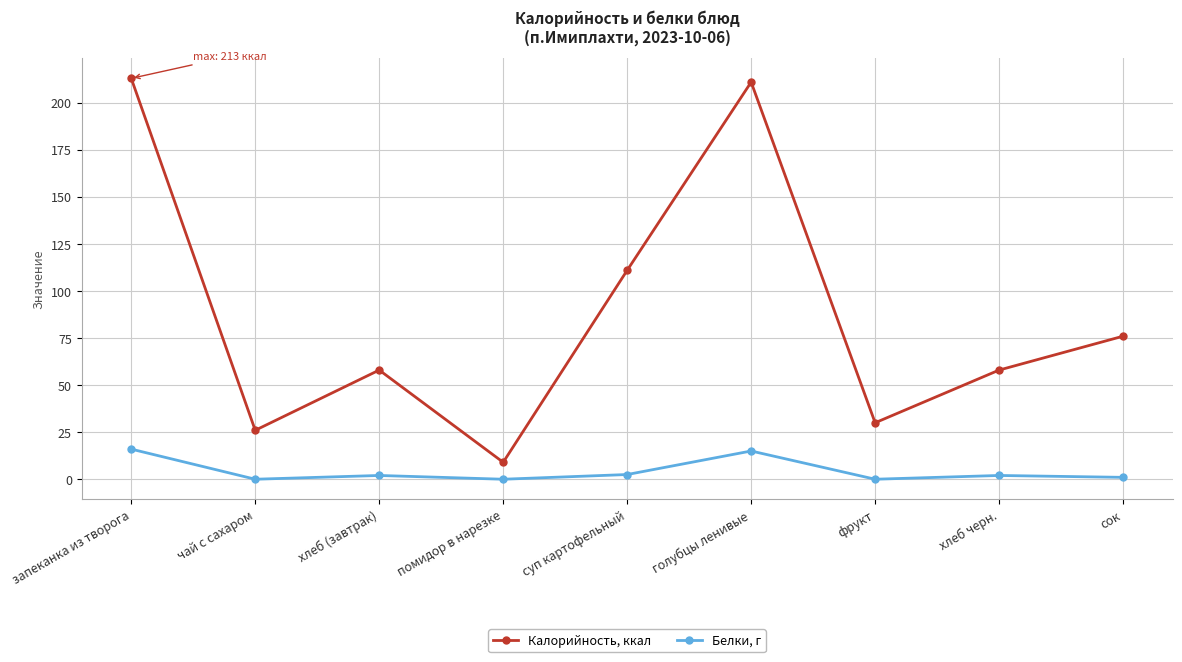

True or false: Белки, г has more than 1 interior local peaks.

True